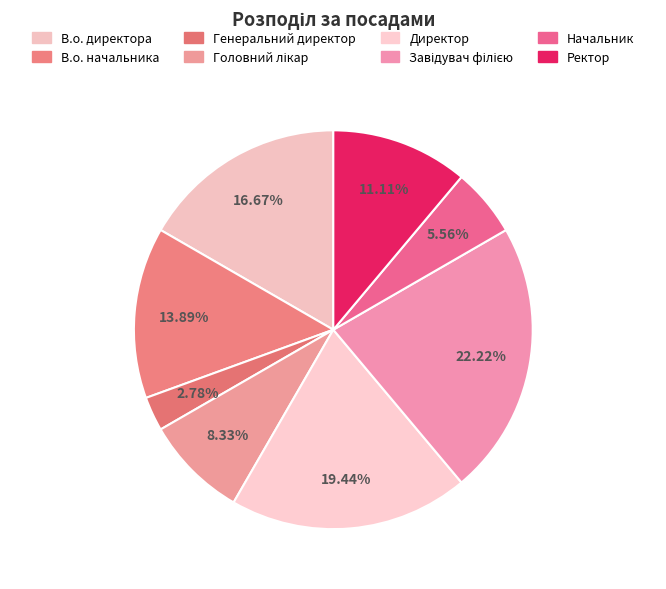

How many segments does this pie chart have?

8